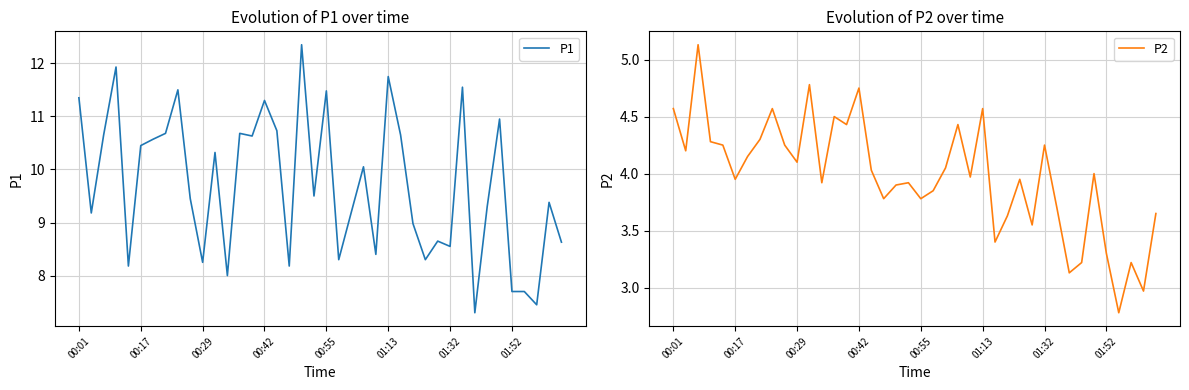

What is the minimum value for P1?

7.3